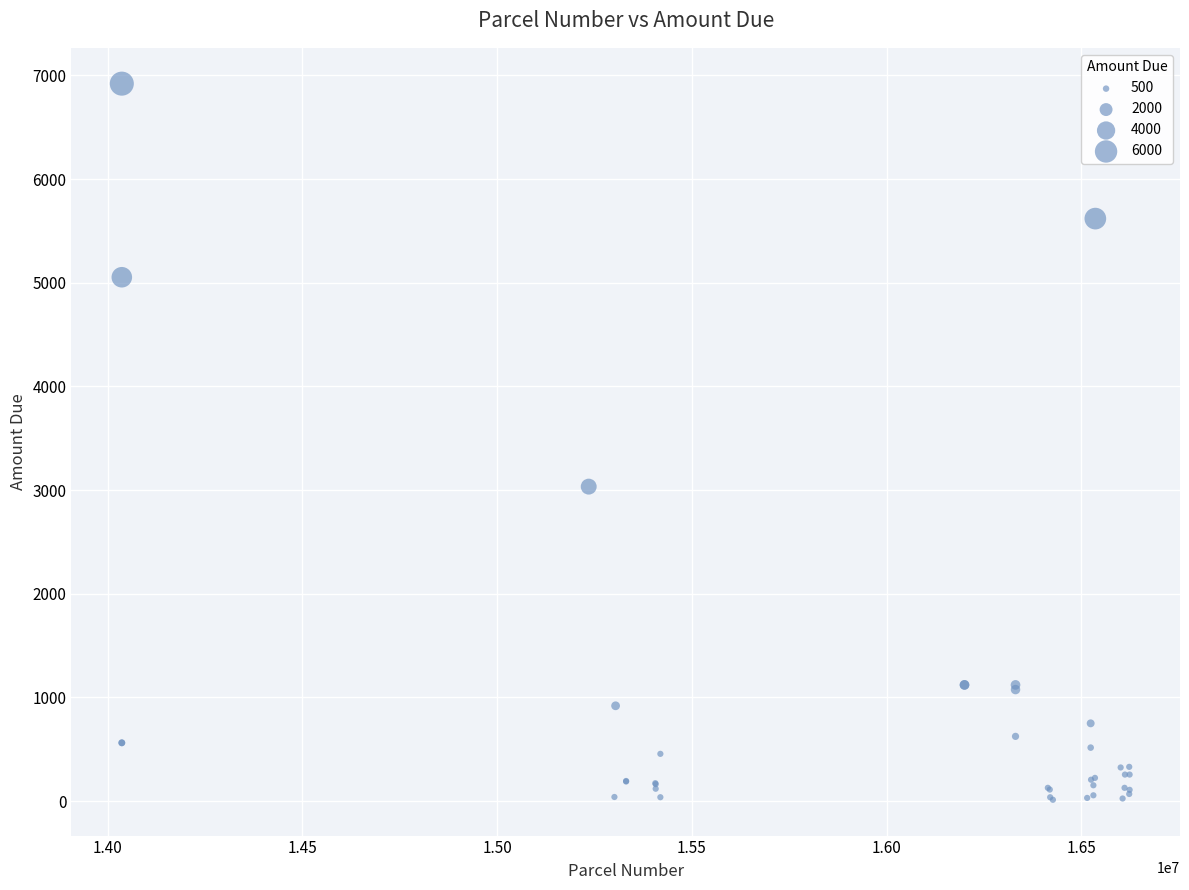

What Y value in the scatter plot is closest to 3466?

3033.6